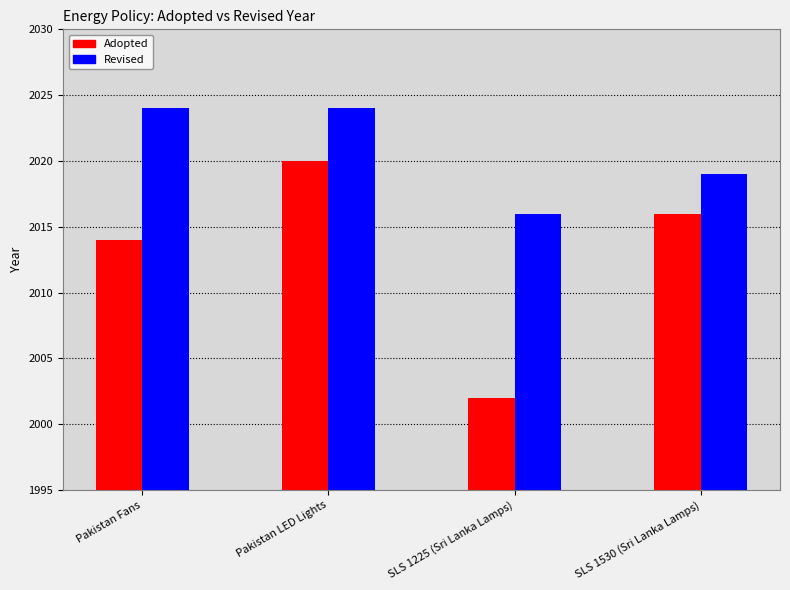

Does the chart contain stacked bars?

No